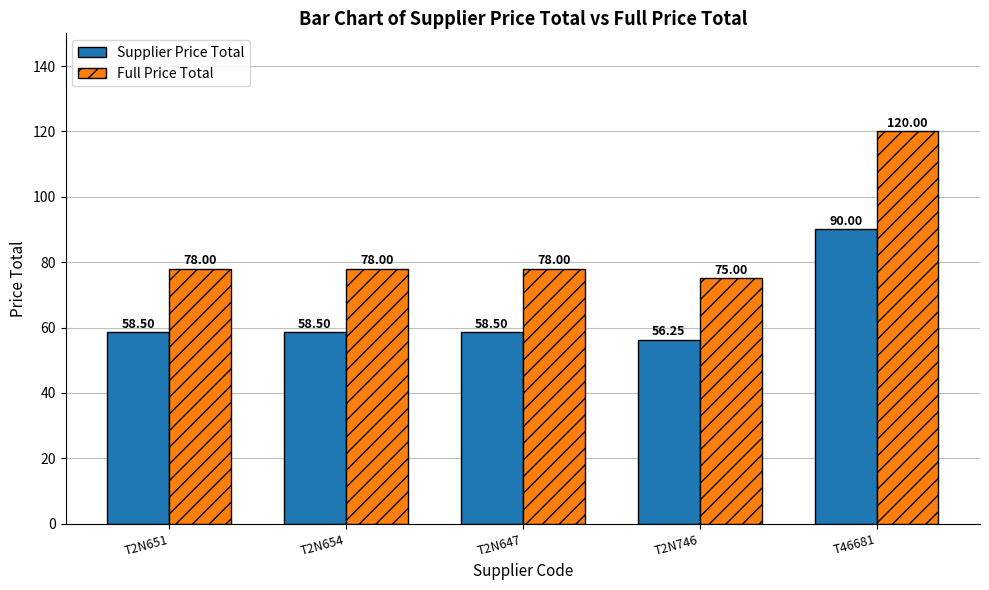

Count the number of data series in this chart.

2